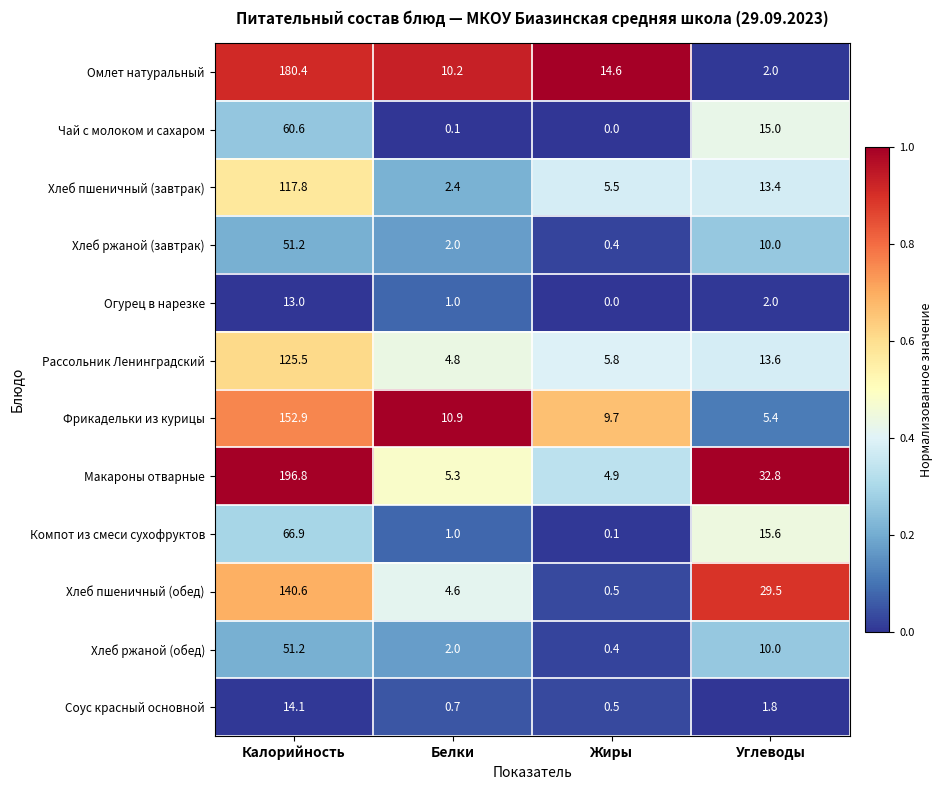

What is the difference between the maximum and minimum values in the Фрикадельки из курицы series?

147.5